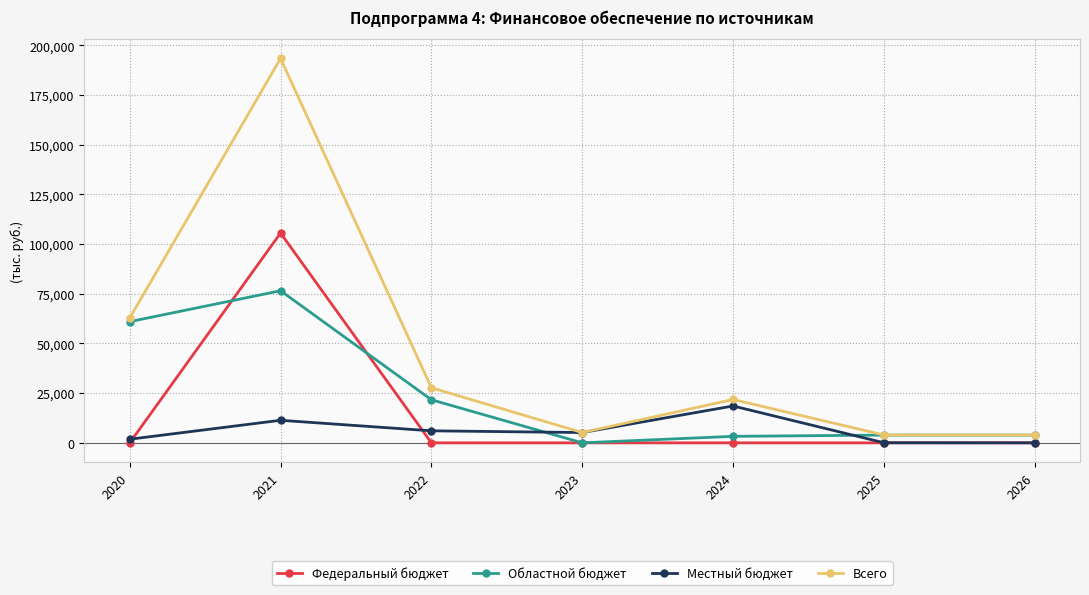

Which series has the widest spread of values?

Всего